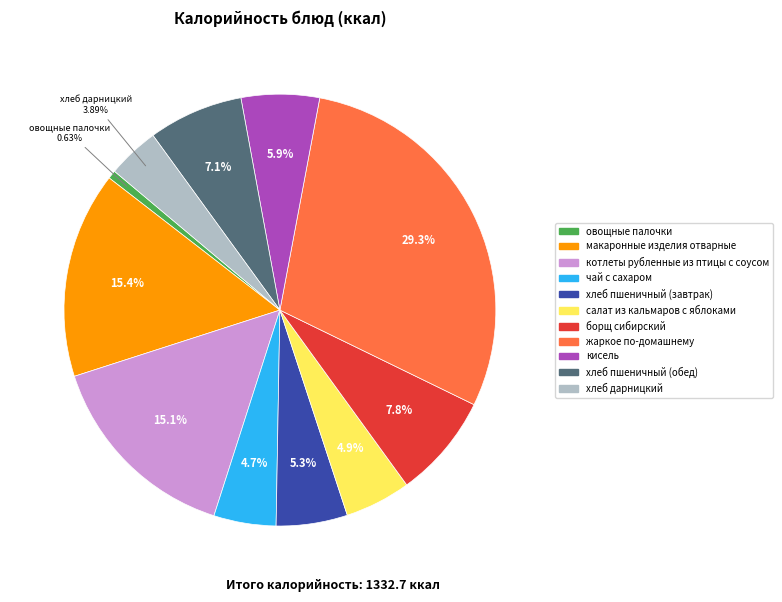

How many slices are in this pie chart?

11